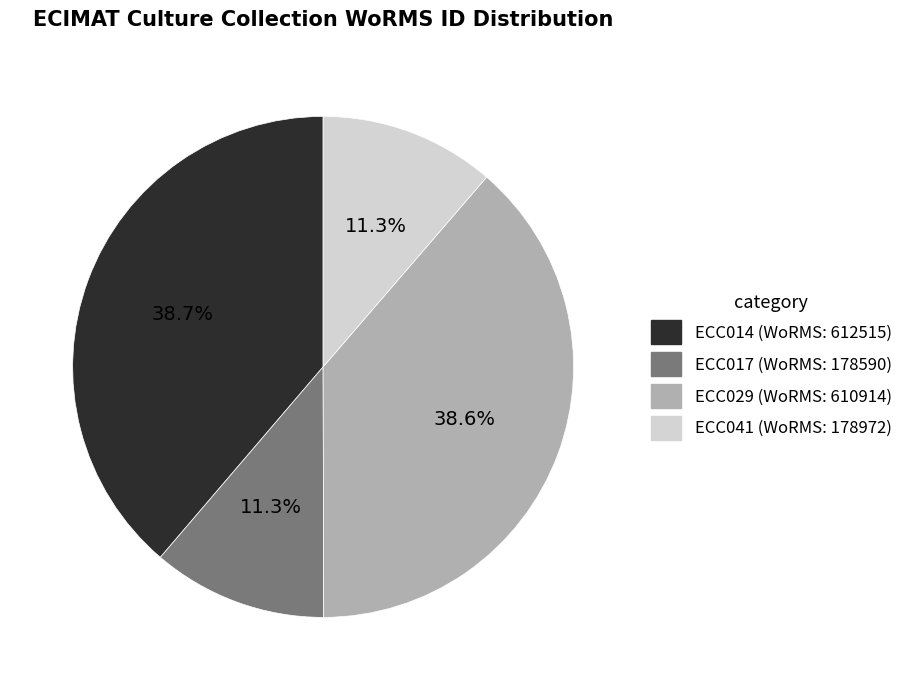

What is the ratio of the value at ECC029 to the value at ECC041?

3.4